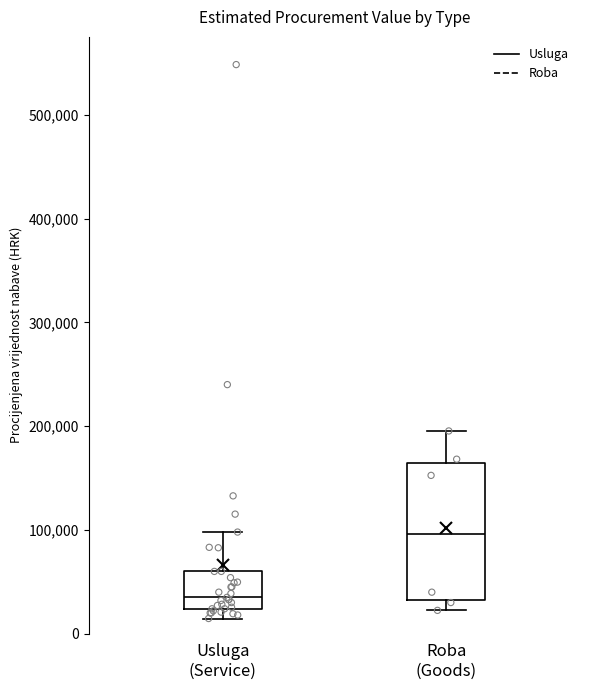

Where does the upper whisker of the box for Usluga (Service) end on the y-axis? The values are not printed on the chart, so give them approximately, as read against the axis.

100000